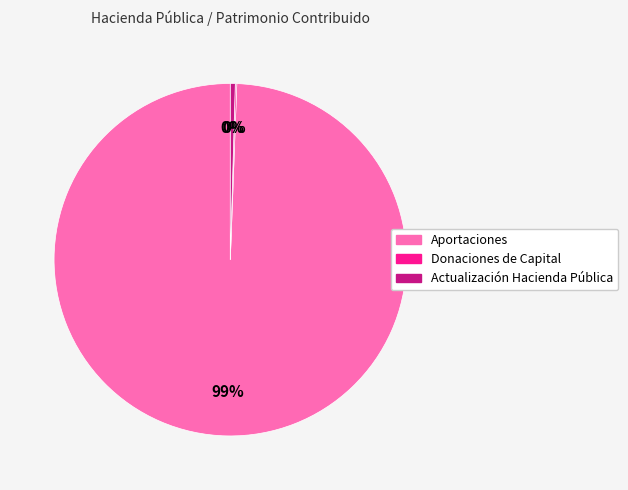

Between Actualización Hacienda Pública and Aportaciones, which is larger?

Aportaciones